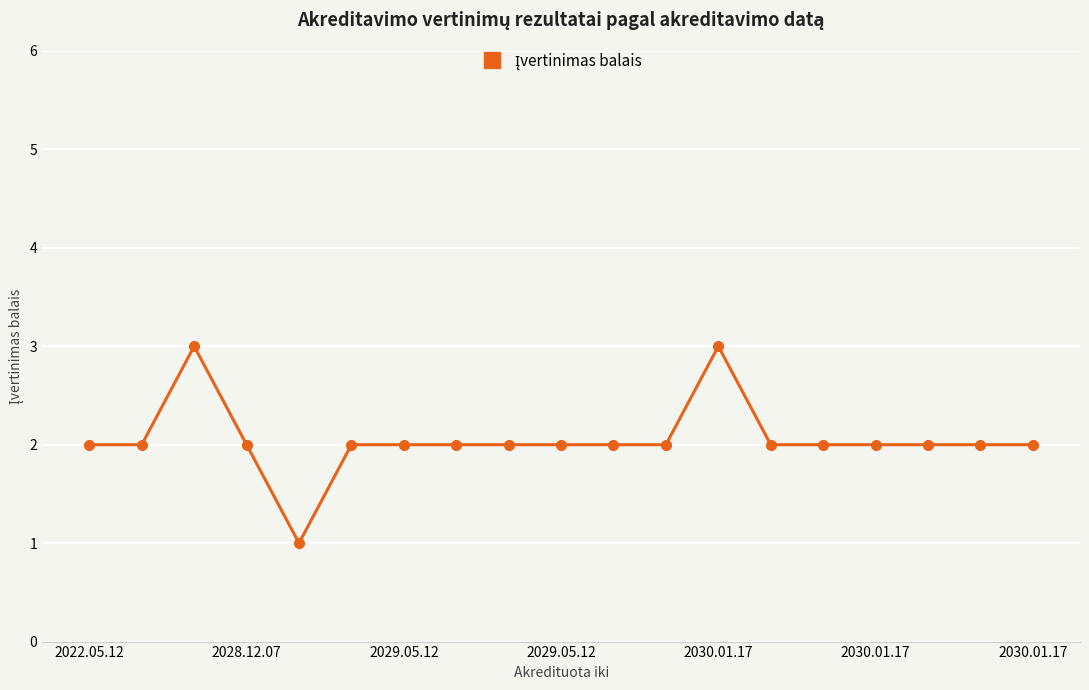

What is the sum of all values?

39